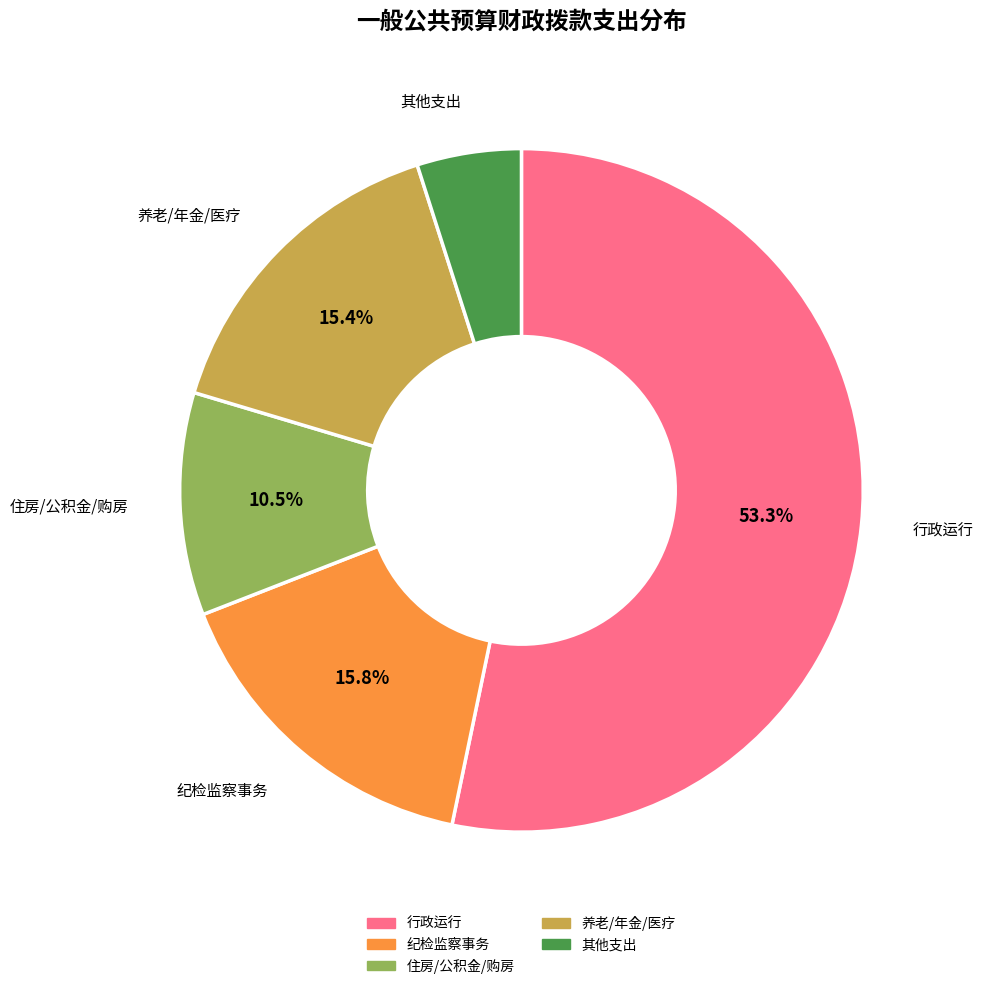

Is there a majority slice in this chart?

Yes